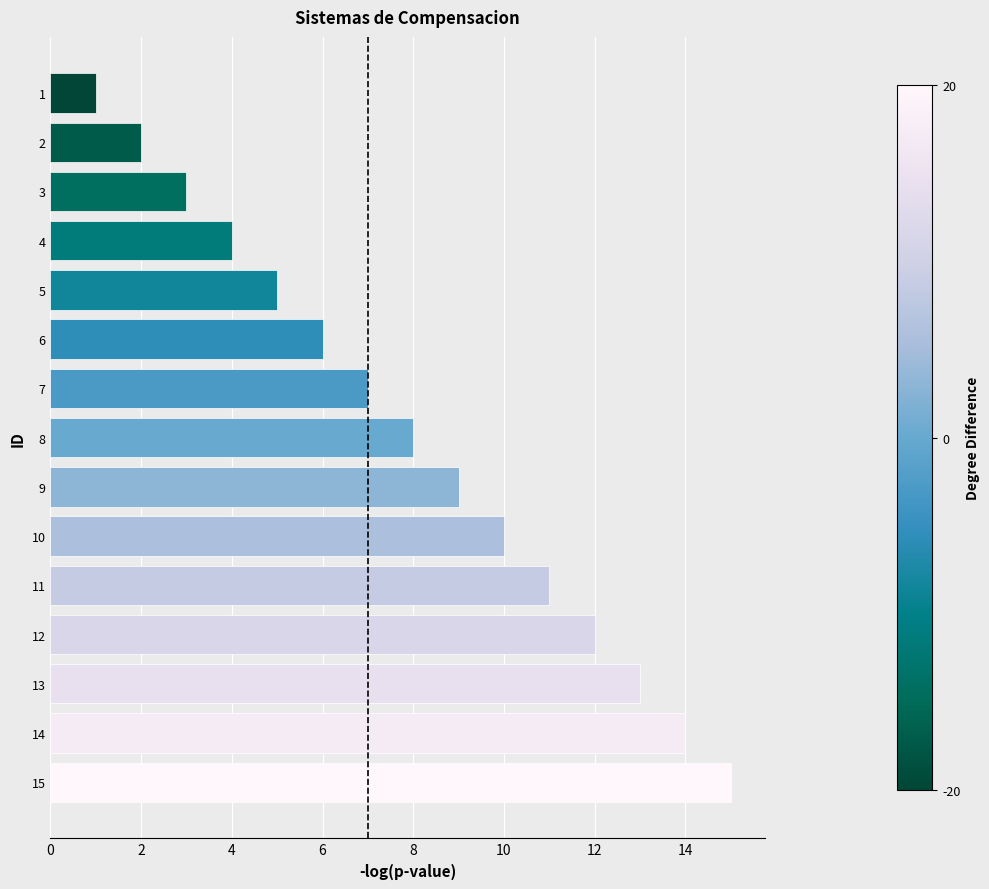

Rank the categories by value from highest to lowest.

15, 14, 13, 12, 11, 10, 9, 8, 7, 6, 5, 4, 3, 2, 1